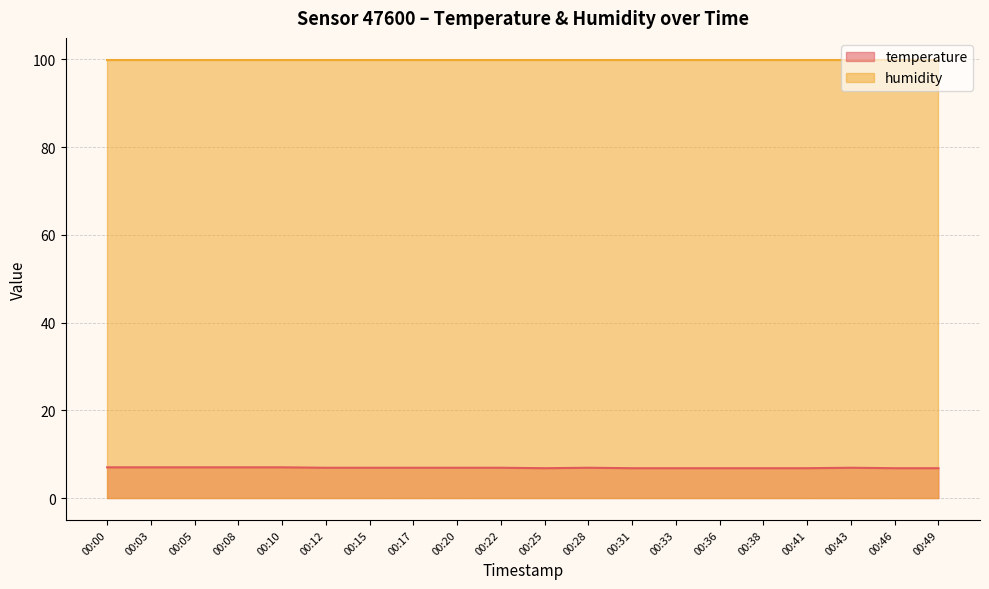

Does the chart have visible grid lines?

Yes